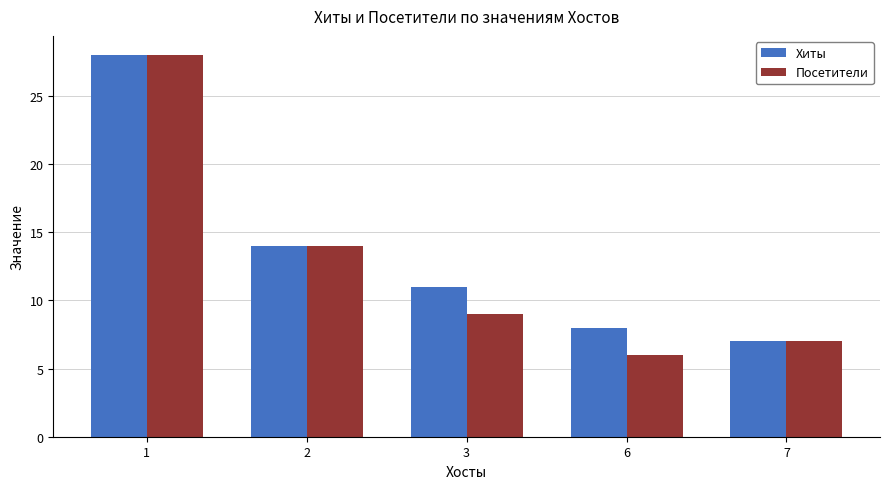

Between 2 and 3, which series saw the biggest shift?

Посетители